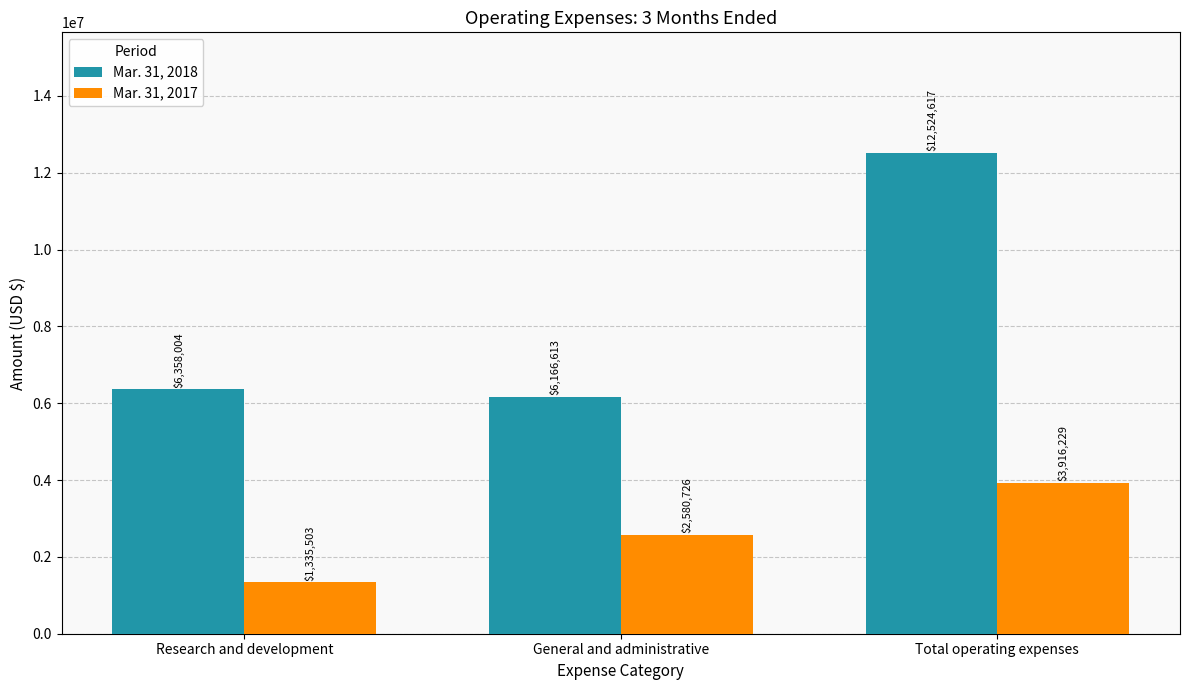

True or false: Mar. 31, 2017 has a value of 2580726 at General and administrative.

True